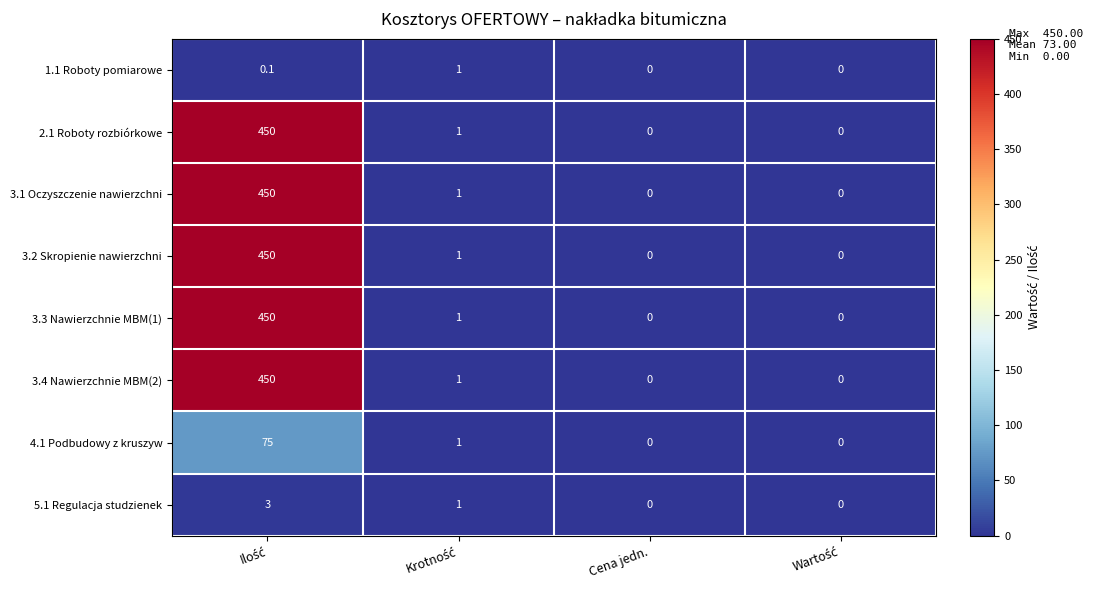

What is the maximum value for 4.1 Podbudowy z kruszyw?

75.0